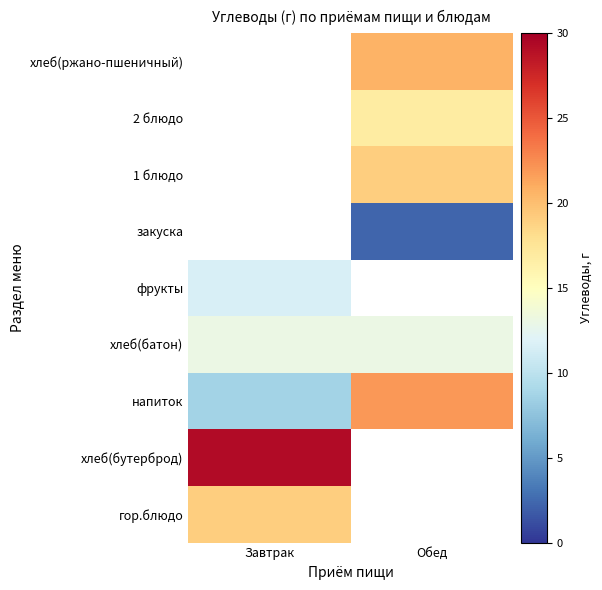

At which category does the chart reach its minimum across all series?

Обед